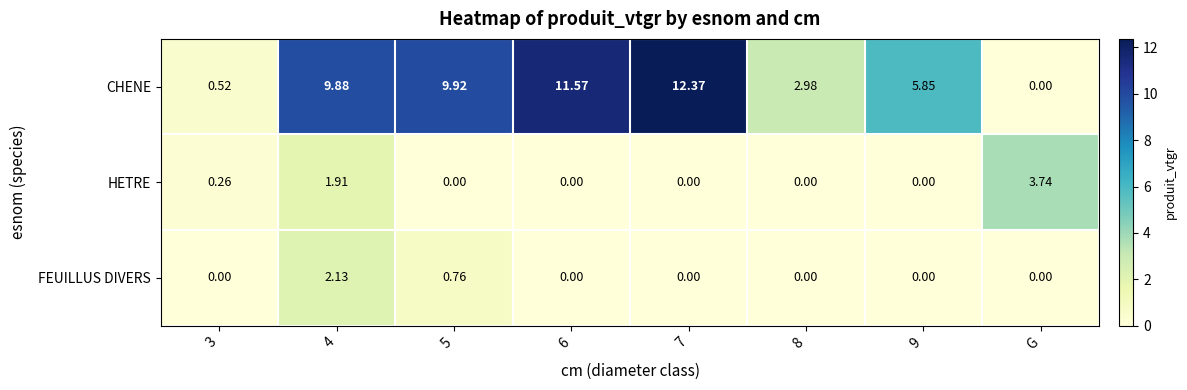

Rank the series by their maximum value, from highest to lowest.

CHENE, HETRE, FEUILLUS DIVERS